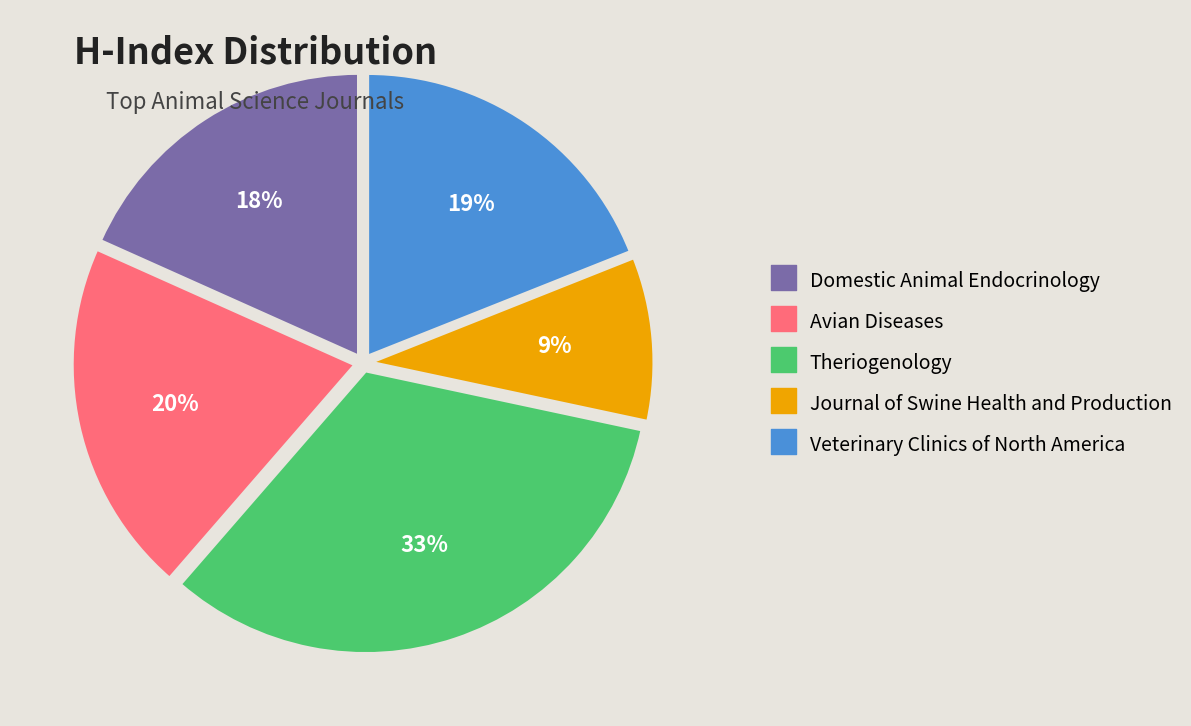

How many slices are in this pie chart?

5